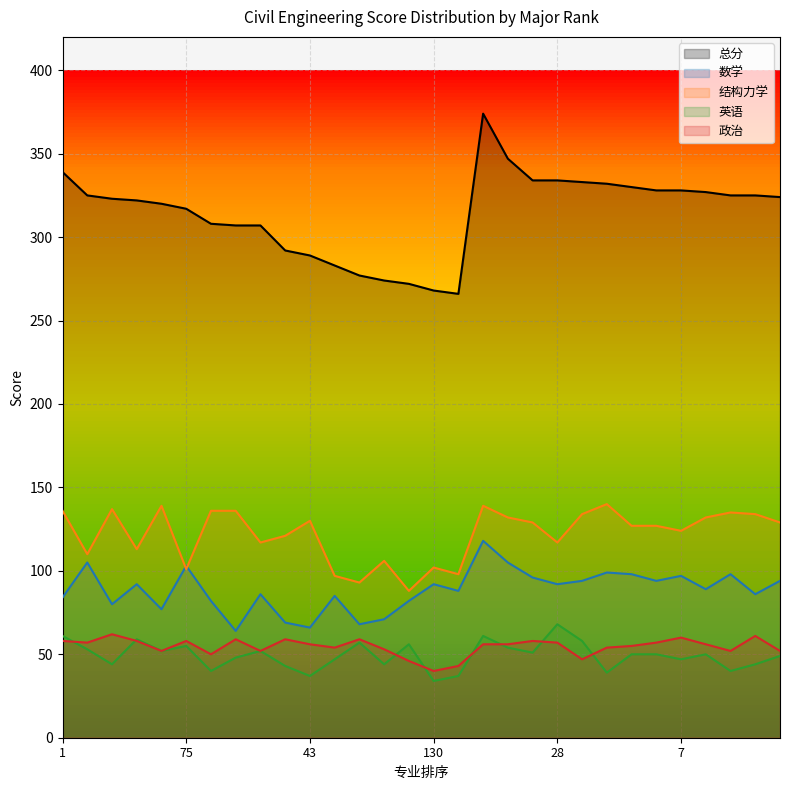

Reading right to left, list all the values displayed in this chart.

总分: 67=324	84=325	133=325	90=327	7=328	83=328	125=330	58=332	32=333	28=334	88=334	124=347	11=374	82=266	130=268	29=272	31=274	146=277	92=283	43=289	118=292	113=307	74=307	122=308	75=317	22=320	141=322	129=323	91=325	1=339
数学: 67=94	84=86	133=98	90=89	7=97	83=94	125=98	58=99	32=94	28=92	88=96	124=105	11=118	82=88	130=92	29=82	31=71	146=68	92=85	43=66	118=69	113=86	74=64	122=82	75=103	22=77	141=92	129=80	91=105	1=84
结构力学: 67=129	84=134	133=135	90=132	7=124	83=127	125=127	58=140	32=134	28=117	88=129	124=132	11=139	82=98	130=102	29=88	31=106	146=93	92=97	43=130	118=121	113=117	74=136	122=136	75=101	22=139	141=113	129=137	91=110	1=136
英语: 67=49	84=44	133=40	90=50	7=47	83=50	125=50	58=39	32=58	28=68	88=51	124=54	11=61	82=37	130=34	29=56	31=44	146=57	92=47	43=37	118=43	113=52	74=48	122=40	75=55	22=52	141=59	129=44	91=53	1=61
政治: 67=52	84=61	133=52	90=56	7=60	83=57	125=55	58=54	32=47	28=57	88=58	124=56	11=56	82=43	130=40	29=46	31=53	146=59	92=54	43=56	118=59	113=52	74=59	122=50	75=58	22=52	141=58	129=62	91=57	1=58